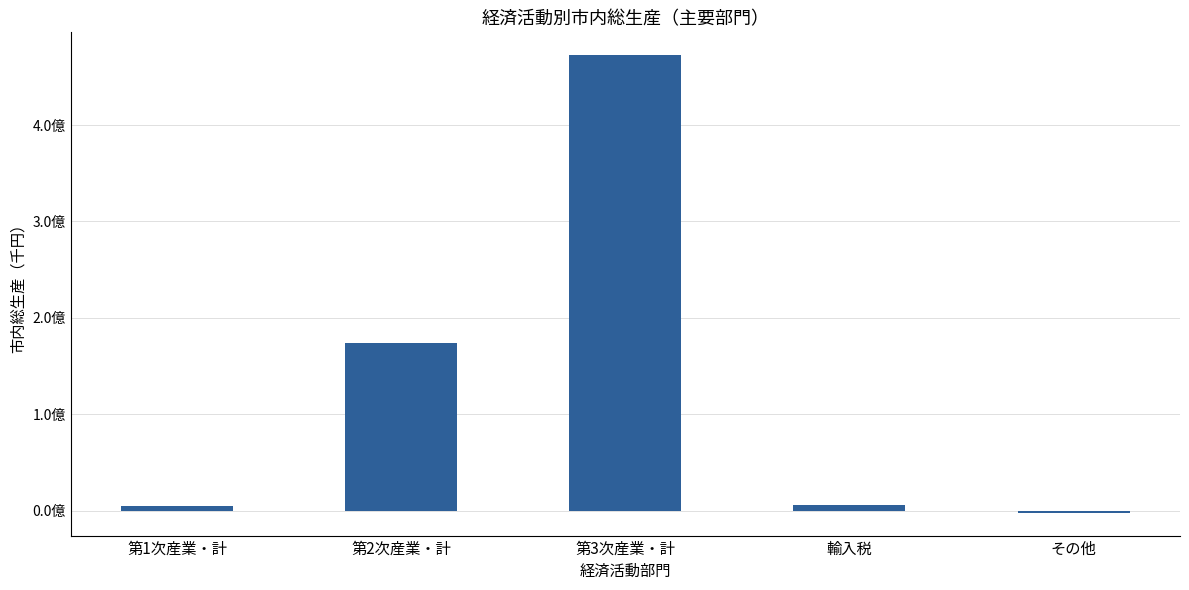

Are the bars horizontal?

No